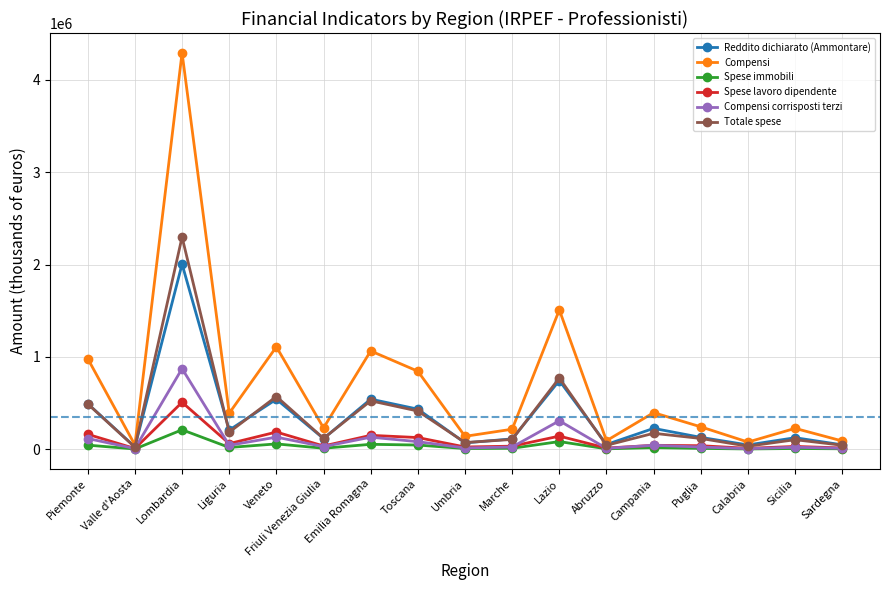

True or false: Spese immobili and Compensi cross at least once.

False